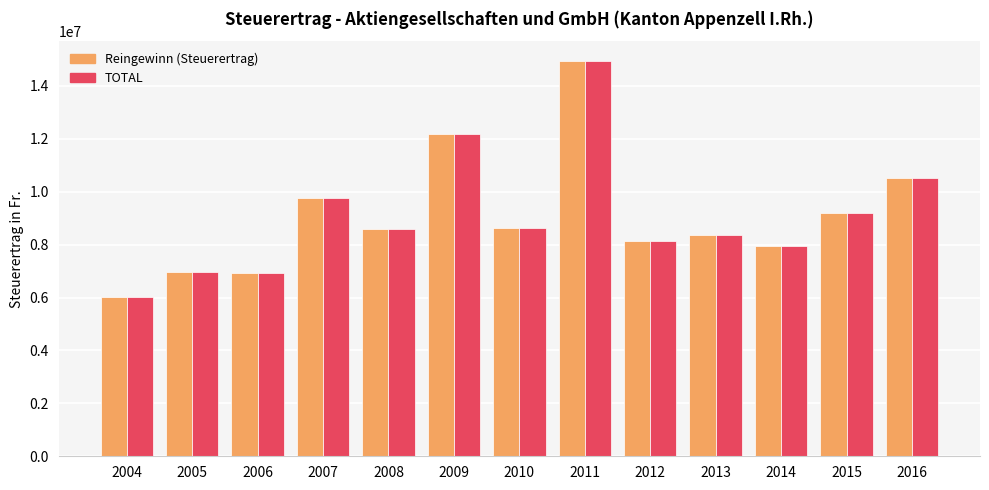

Is it true that TOTAL equals 1483519 at 2006?

False